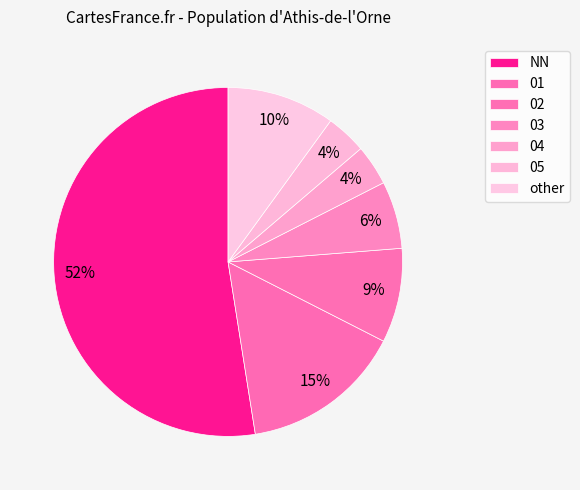

Does any single category account for the majority?

Yes